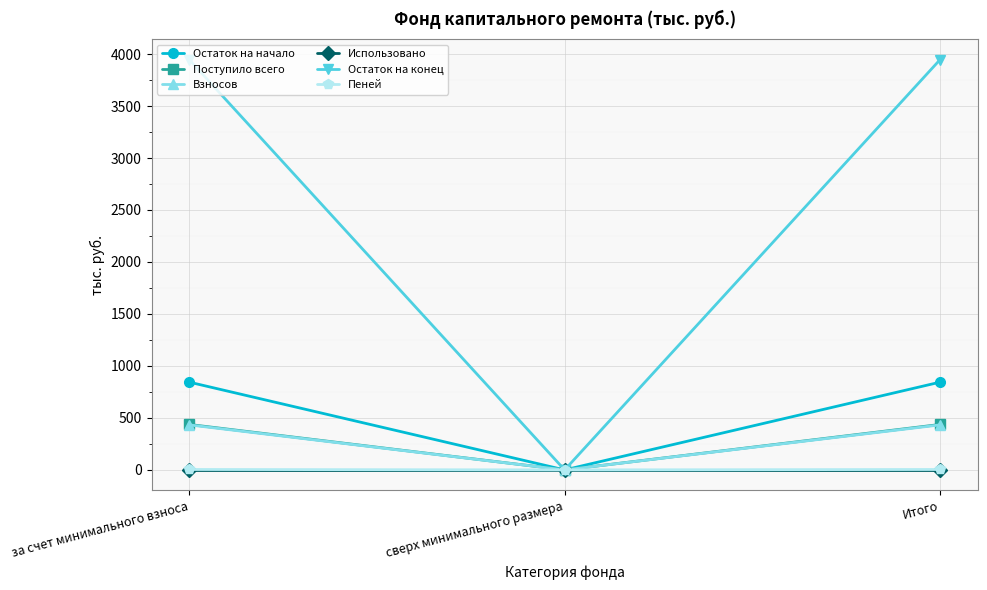

What position from the left is Итого?

3